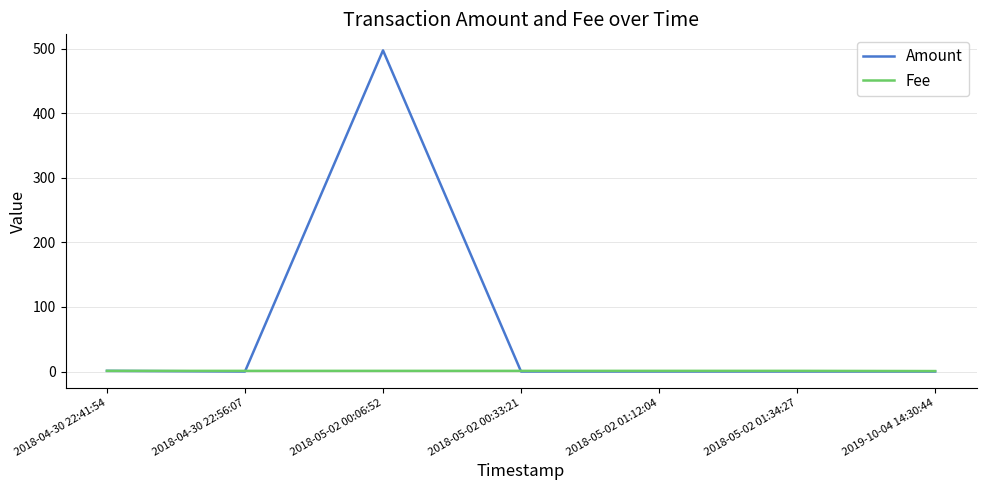

Rank the series by their maximum value, from lowest to highest.

Fee, Amount